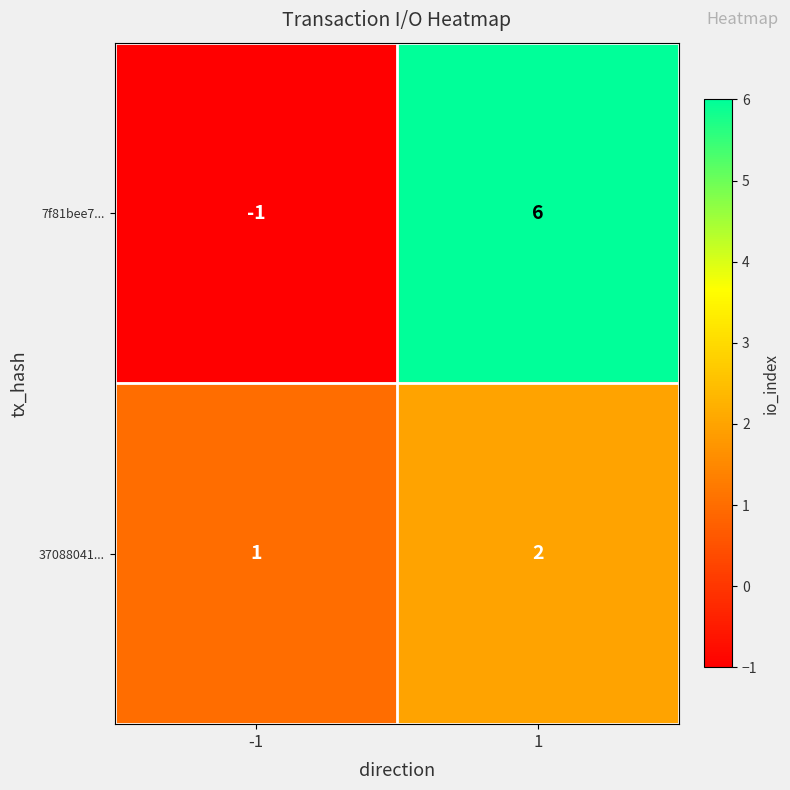

Is the value of 37088041... at -1 greater than the value of 7f81bee7... at -1?

Yes